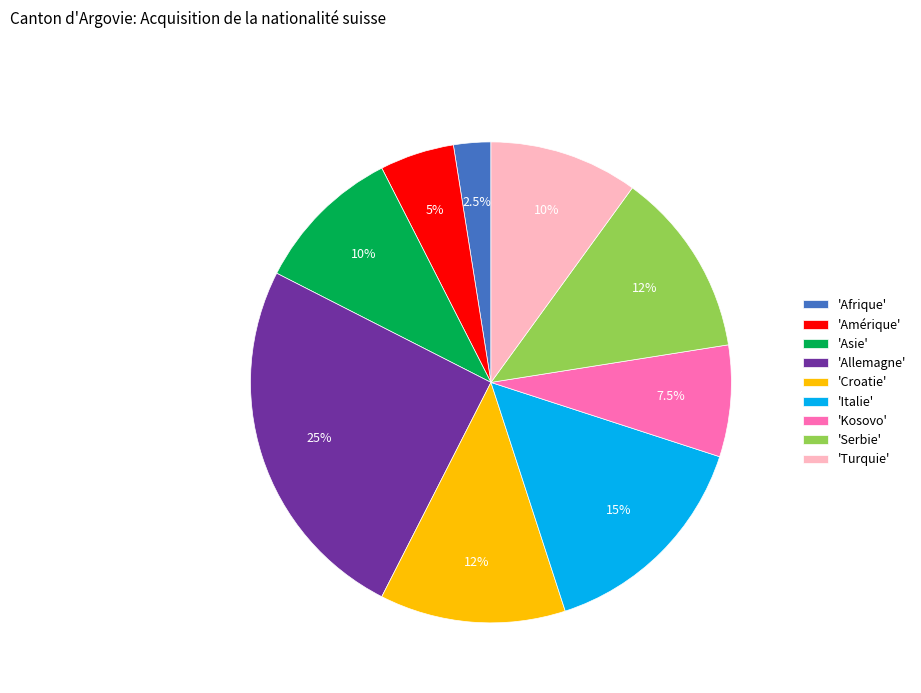

How many slices are in this pie chart?

9